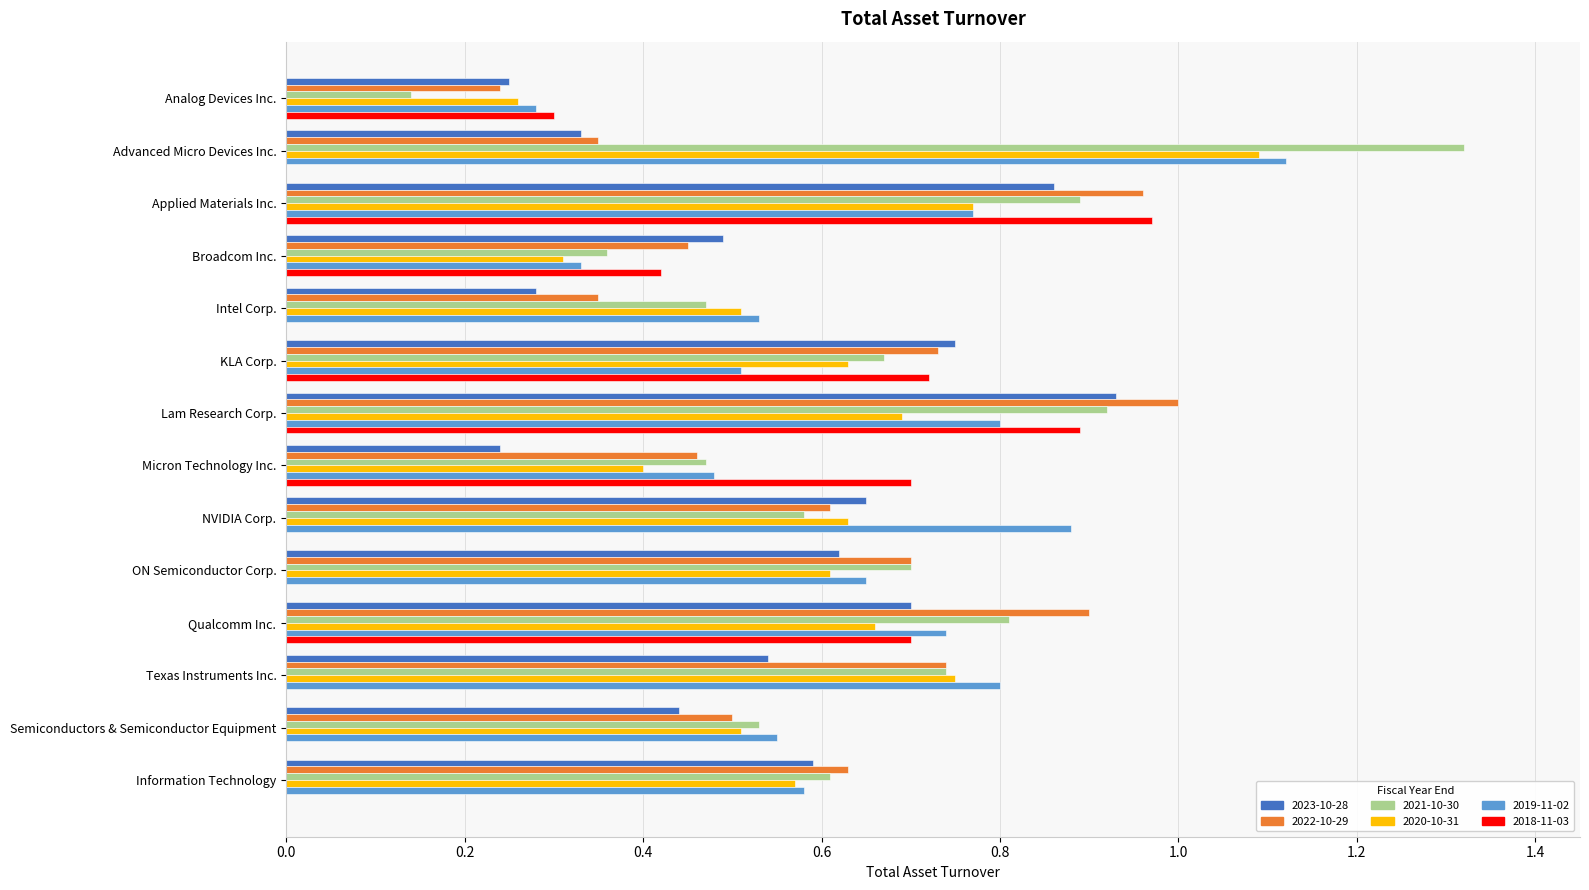

True or false: 2020-10-31 has a value of 1.8 at Advanced Micro Devices Inc..

False